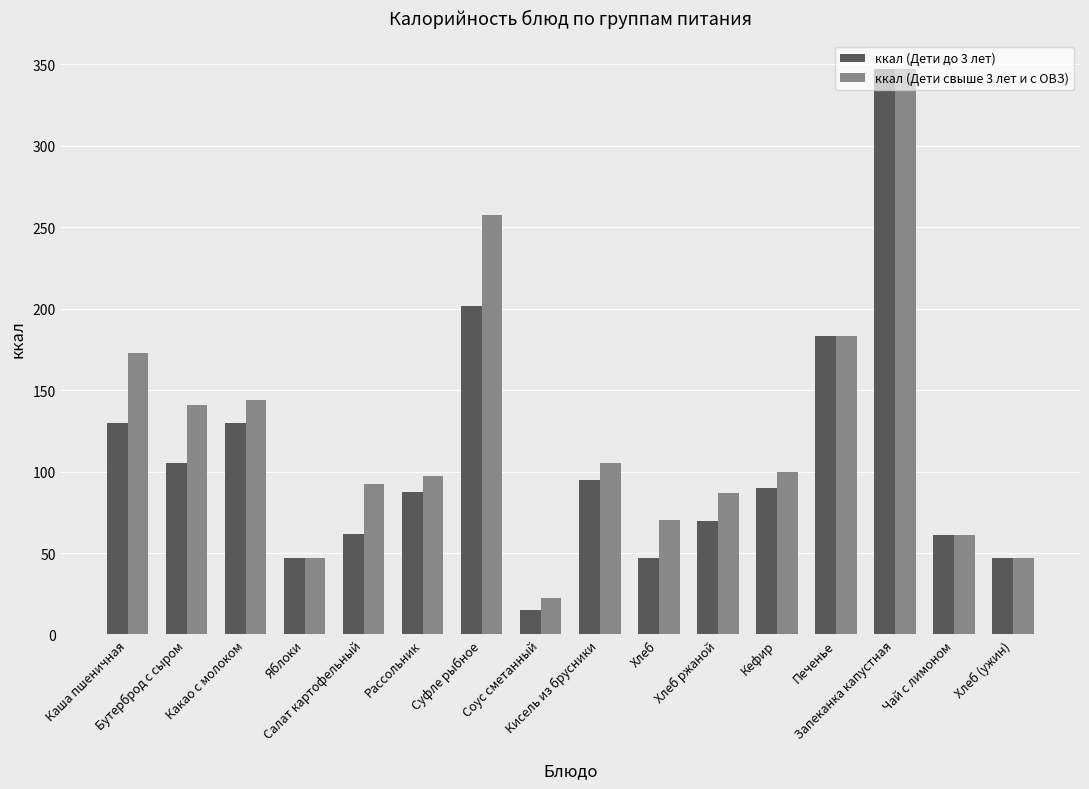

What is the lowest value of the ккал (Дети до 3 лет) series?

14.8